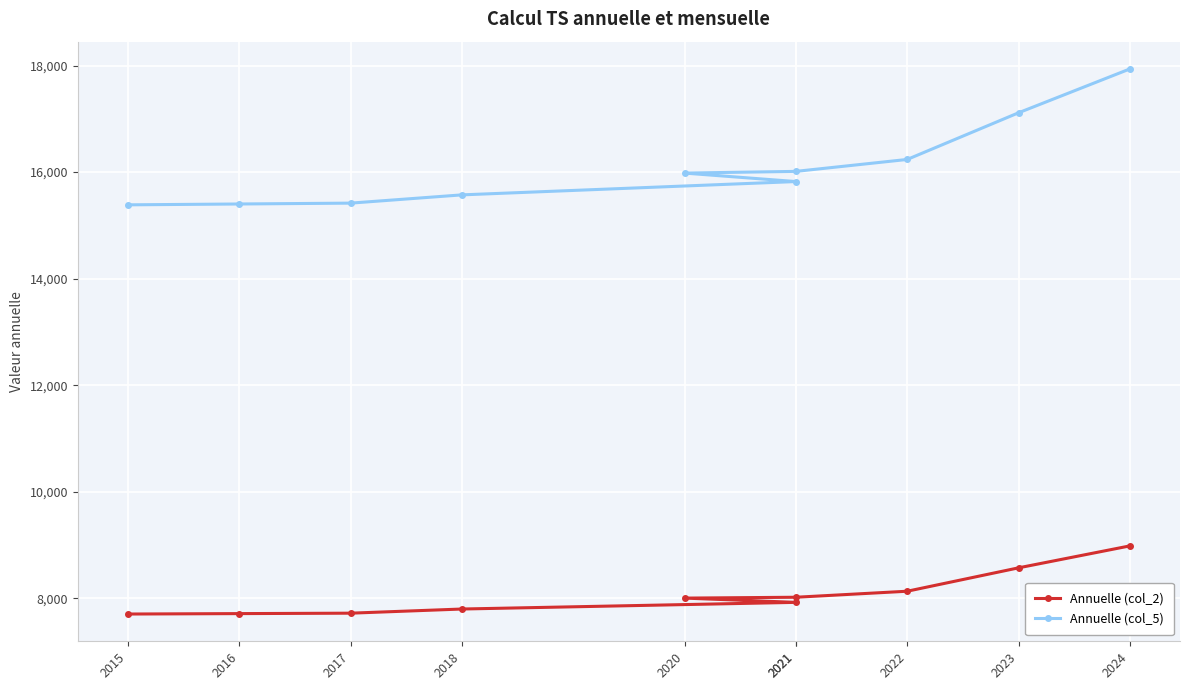

Count the number of categories in the chart.

10